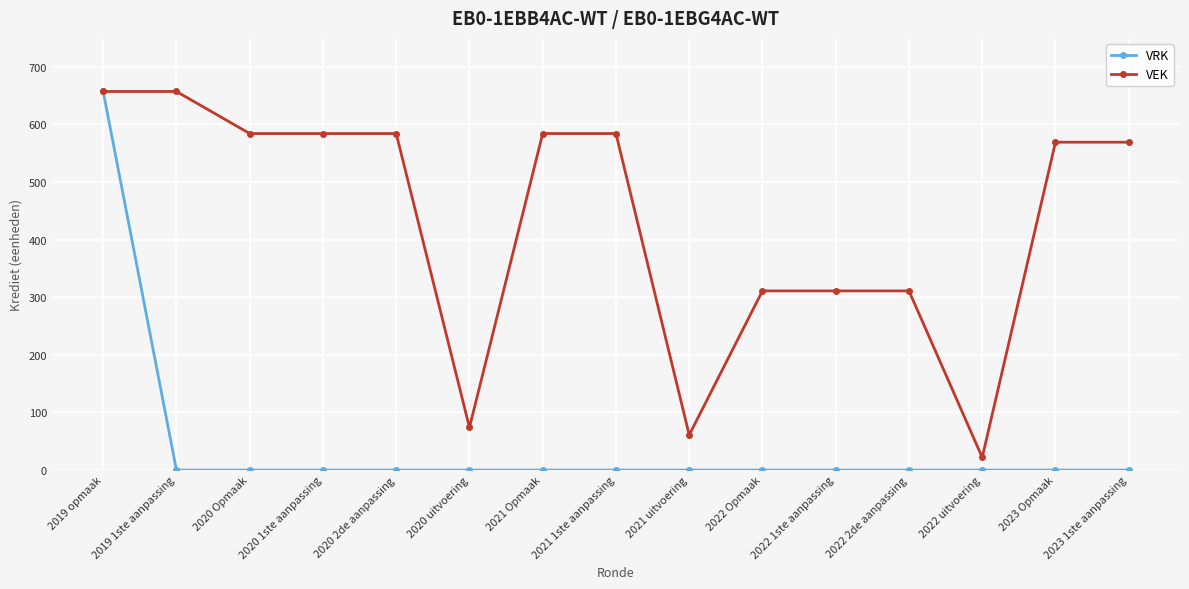

How many data points does each series have?

15